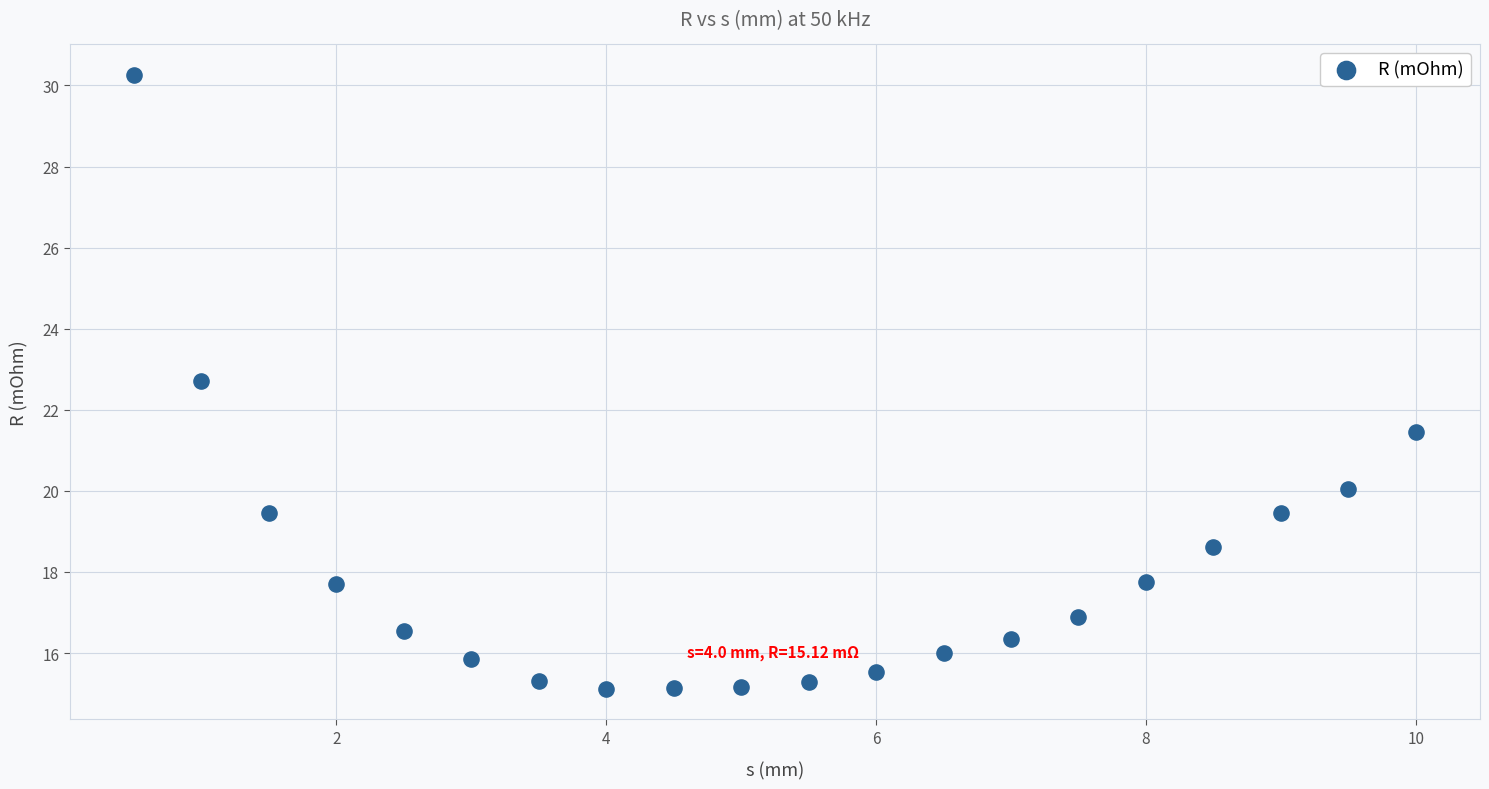

What is the range of Y values (max minus min)?

15.1